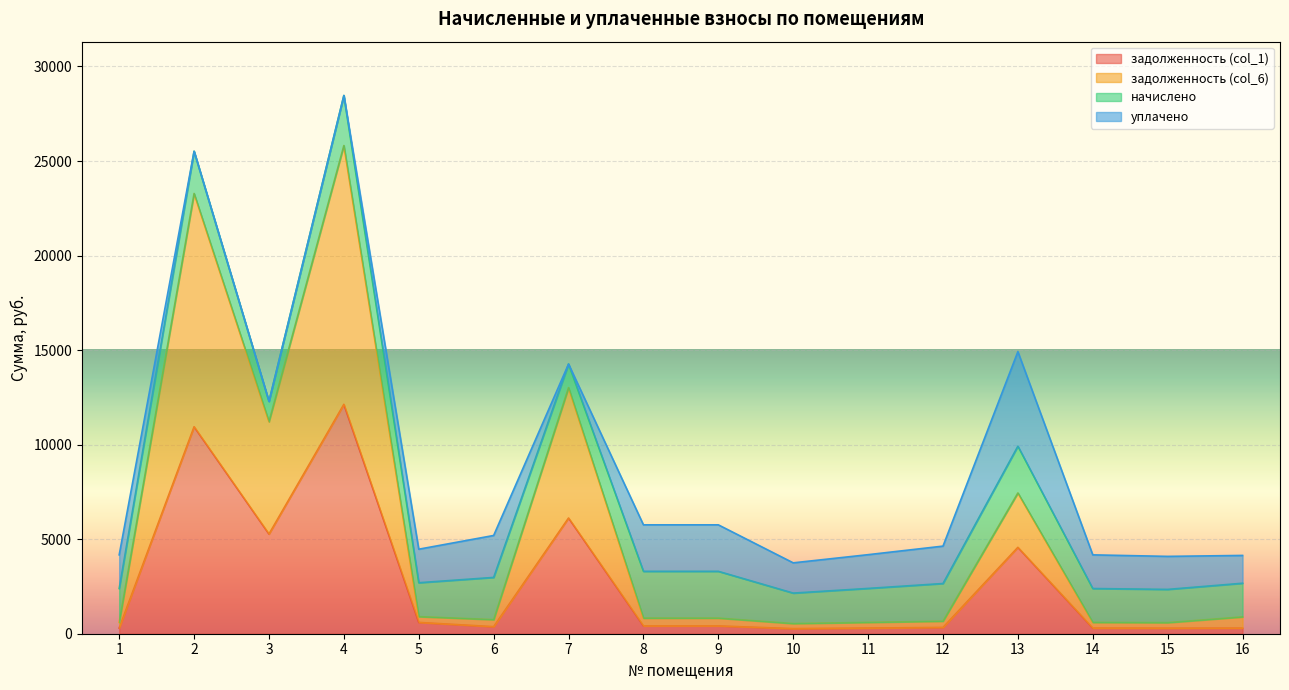

What is the maximum value for задолженность (col_6)?

25818.6